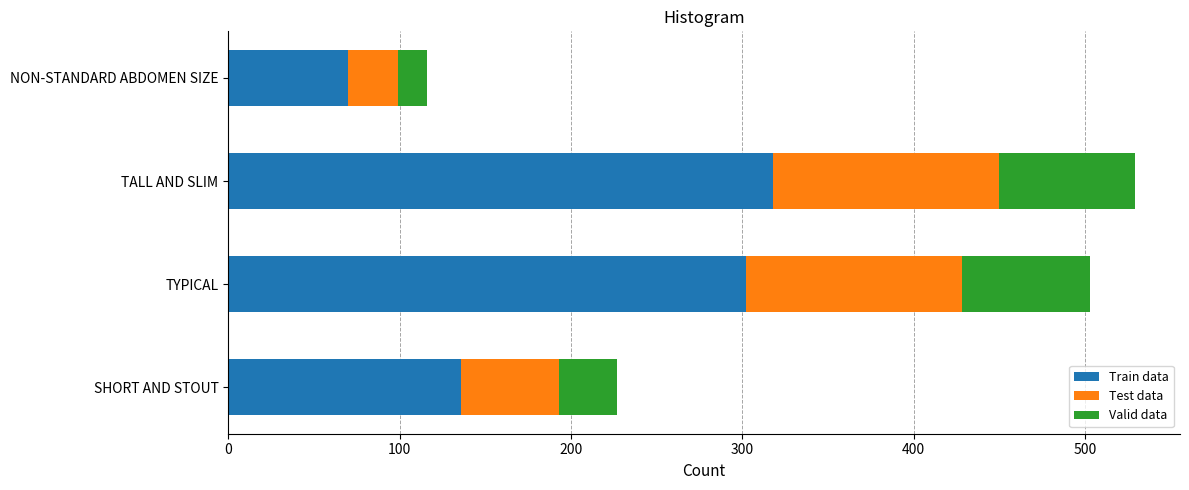

How many series are shown in this chart?

3